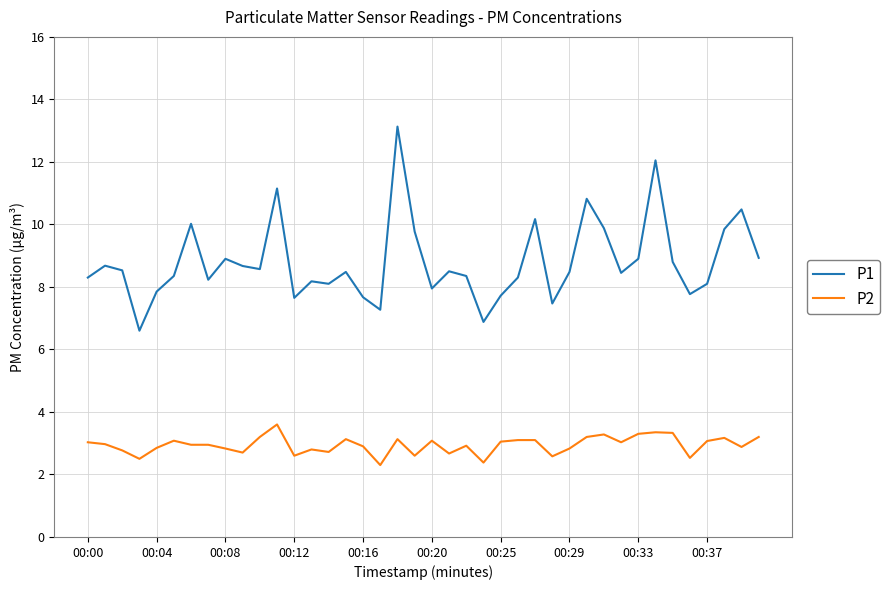

True or false: P2 and P1 intersect in this chart.

False